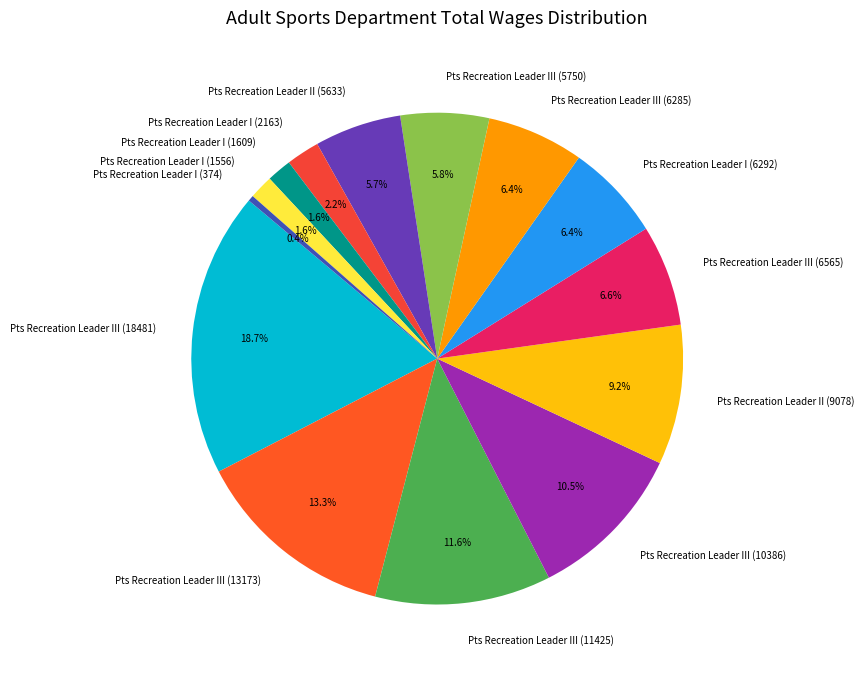

Combined, what portion of the pie is Pts Recreation Leader II (5633) and Pts Recreation Leader III (6285)?

12.1%